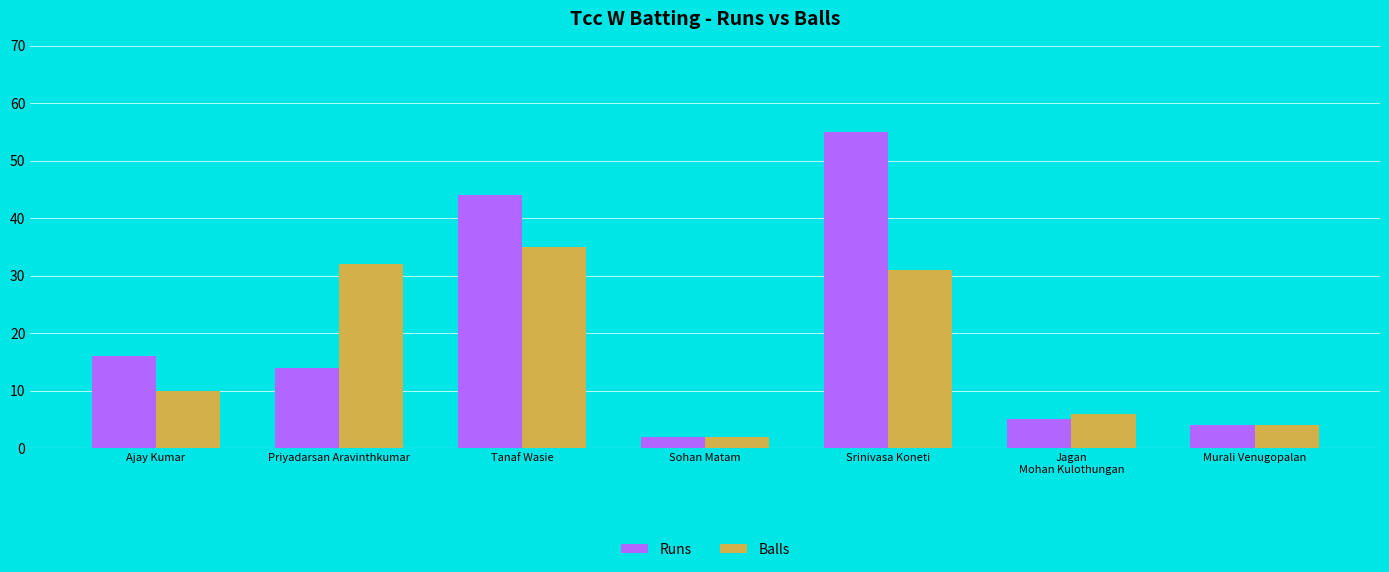

Does the chart contain any negative values?

No